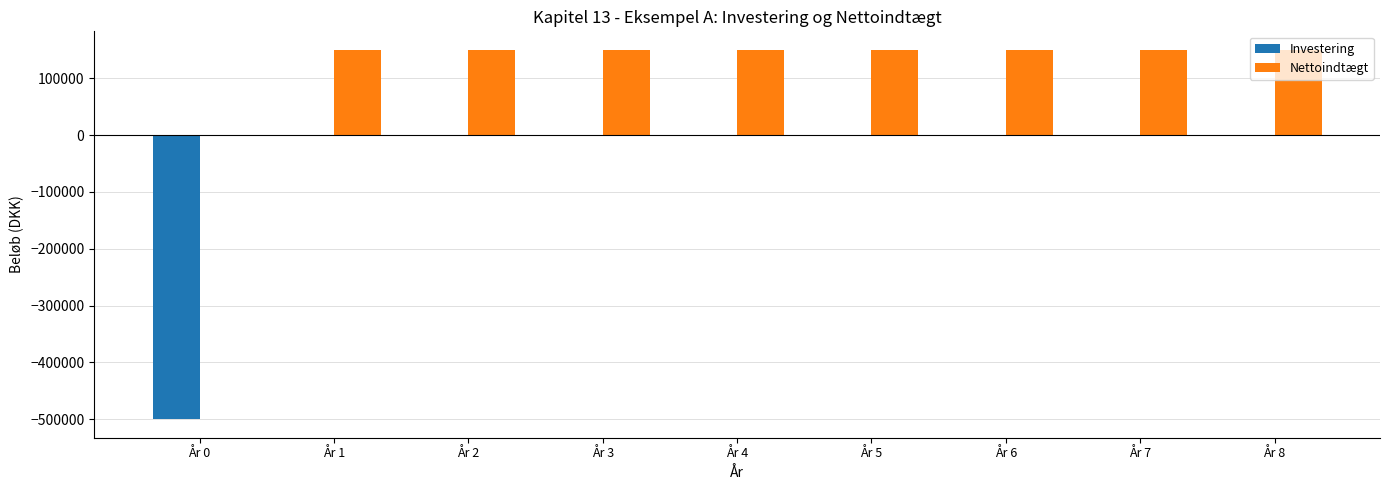

Reading left to right, what are all the values shown in this chart?

Investering: -500000	0	0	0	0	0	0	0	0
Nettoindtægt: 0	150000	150000	150000	150000	150000	150000	150000	150000